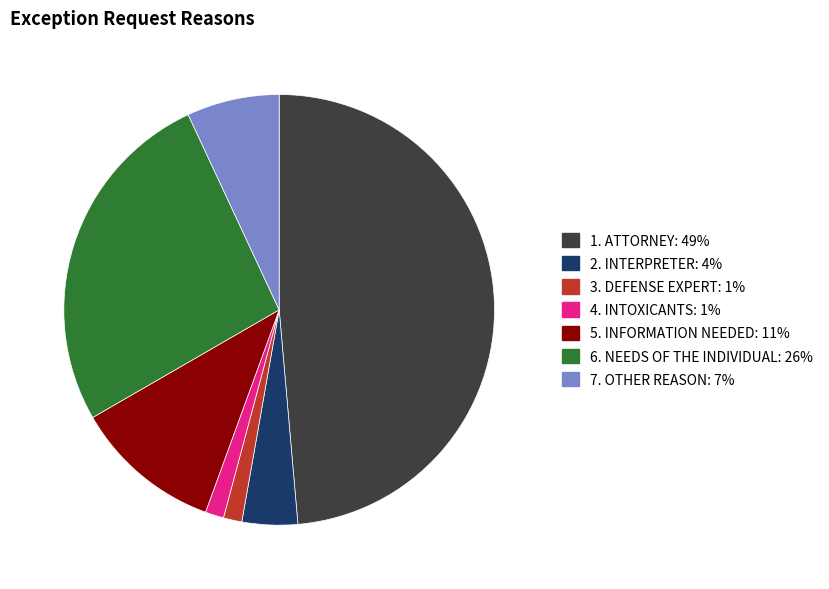

Which category has the biggest portion of the pie?

1. ATTORNEY